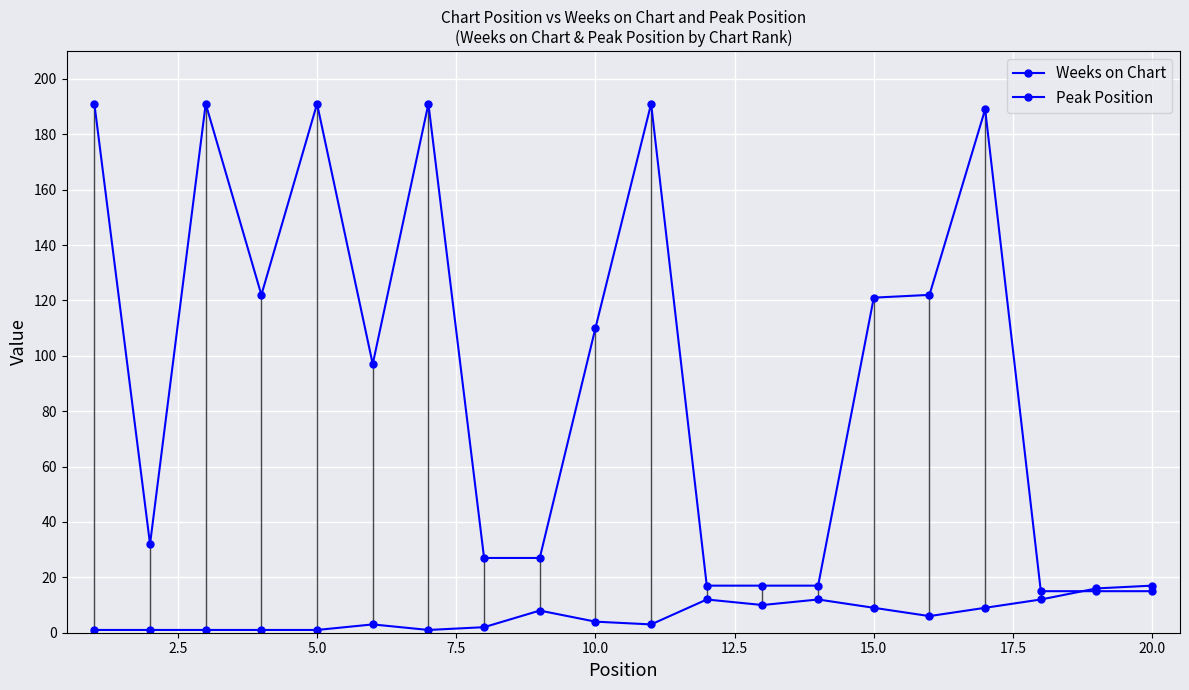

Rank the series by their average value, from lowest to highest.

Peak Position, Weeks on Chart